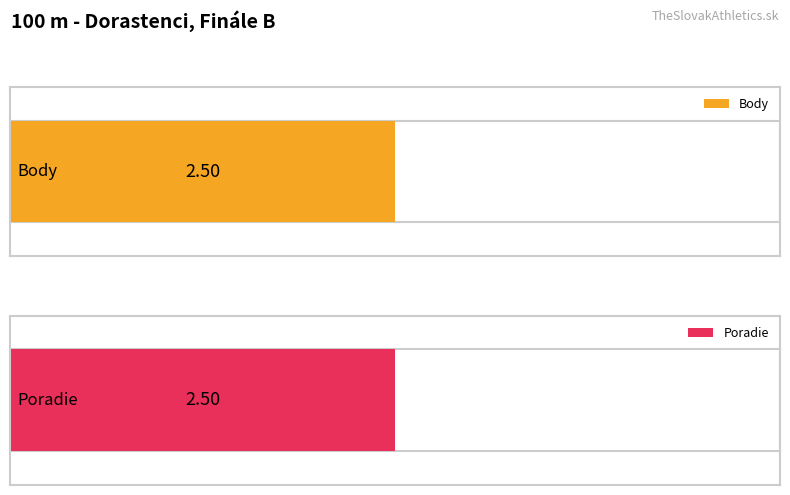

What are all the series names shown in the legend?

Body, Poradie